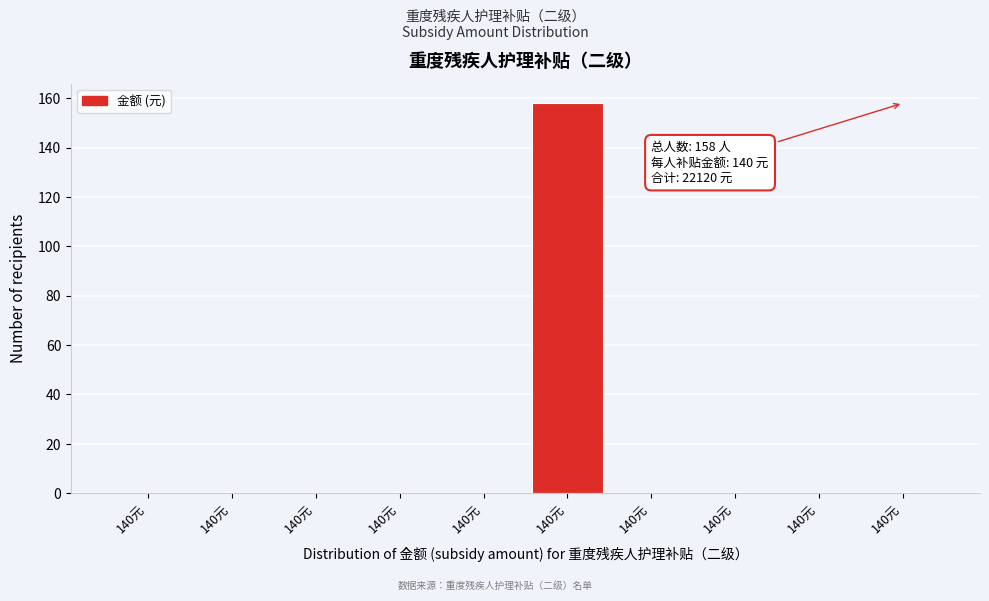

Count the number of categories in the chart.

10